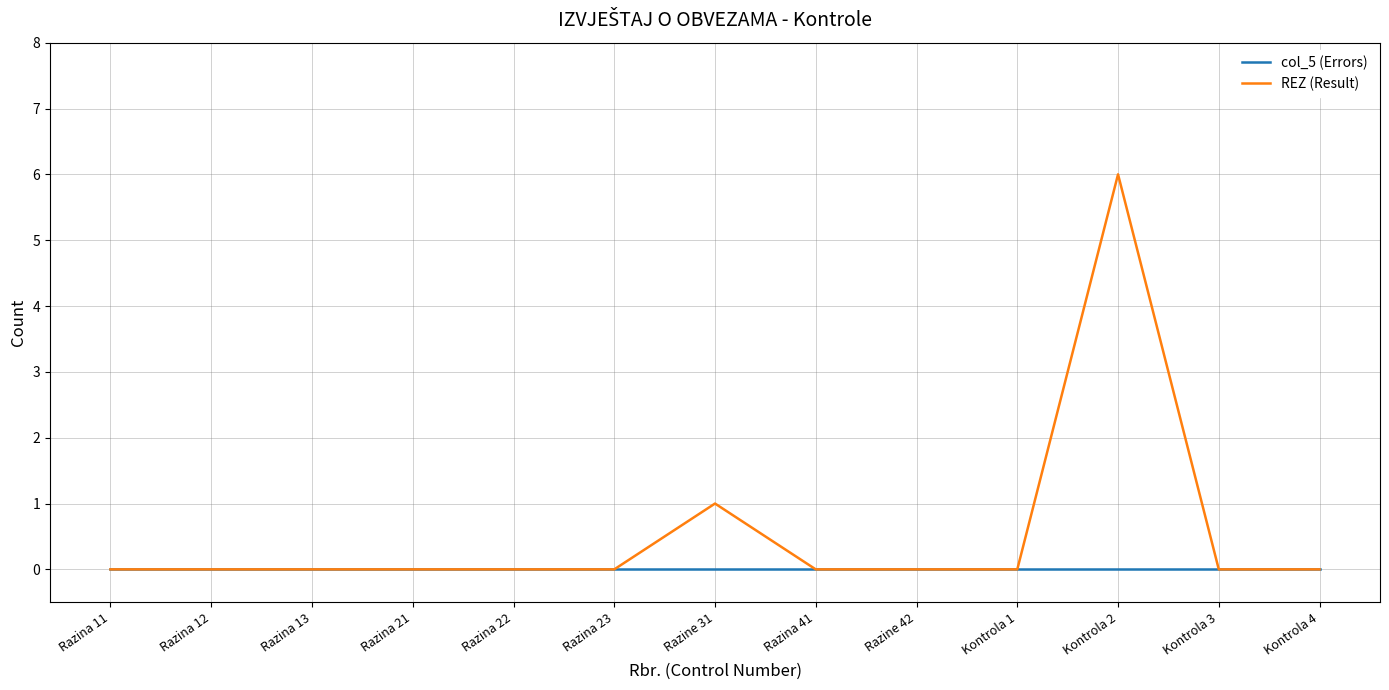

Rank the series by their average value, from lowest to highest.

col_5 (Errors), REZ (Result)